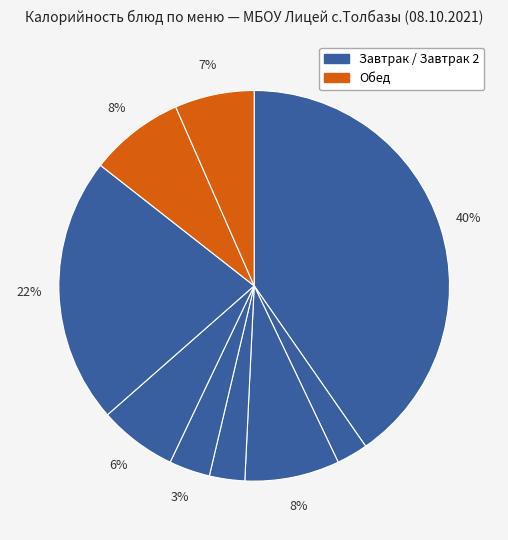

Count the number of slices in the pie.

9